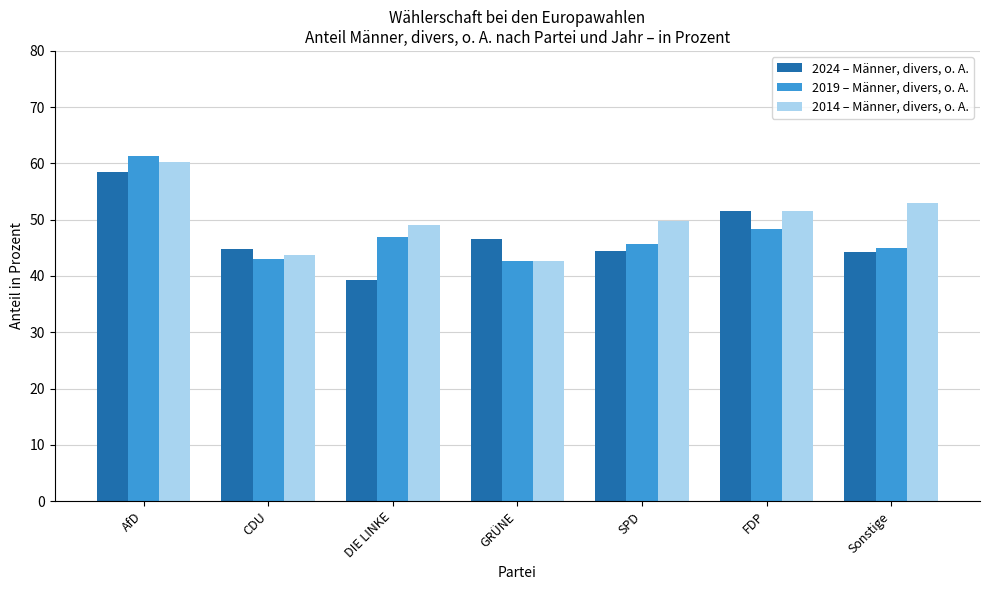

Rank the series at CDU from highest to lowest value.

2024 – Männer, divers, o. A., 2014 – Männer, divers, o. A., 2019 – Männer, divers, o. A.